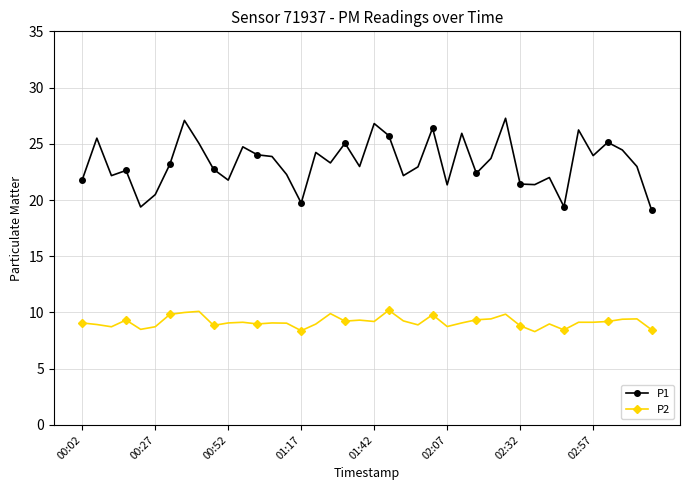

Which series has the largest total across all categories?

P1